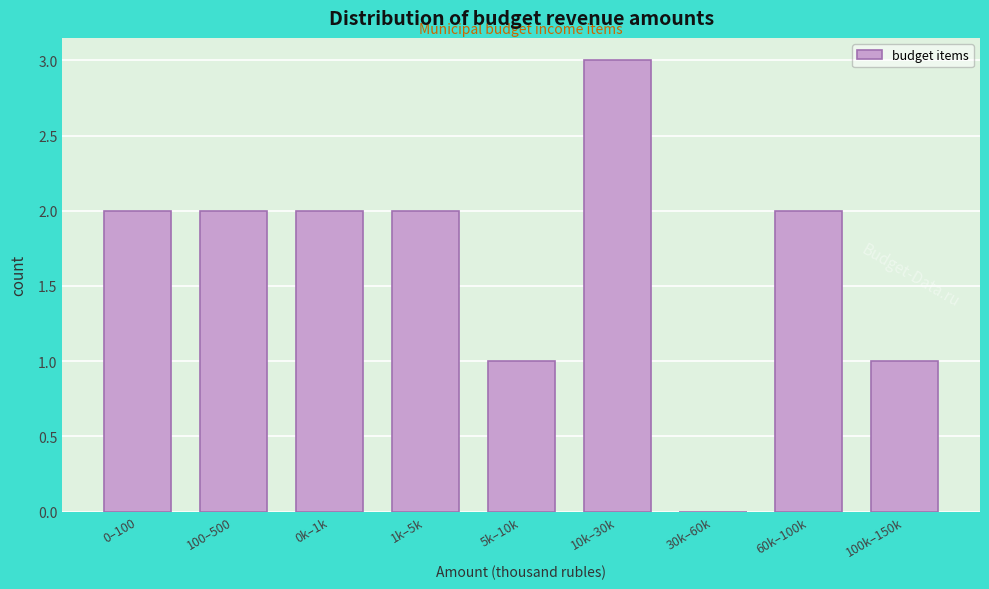

Reading left to right, list all the values displayed in this chart.

0–100=2	100–500=2	0k–1k=2	1k–5k=2	5k–10k=1	10k–30k=3	30k–60k=0	60k–100k=2	100k–150k=1